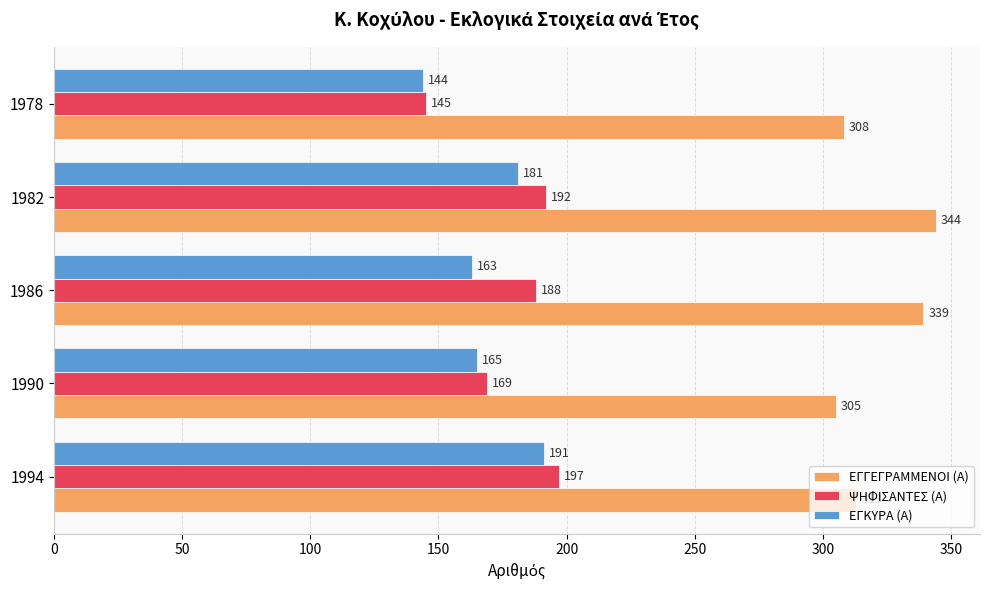

List the series in order of their peak value, highest first.

ΕΓΓΕΓΡΑΜΜΕΝΟΙ (Α), ΨΗΦΙΣΑΝΤΕΣ (Α), ΕΓΚΥΡΑ (Α)